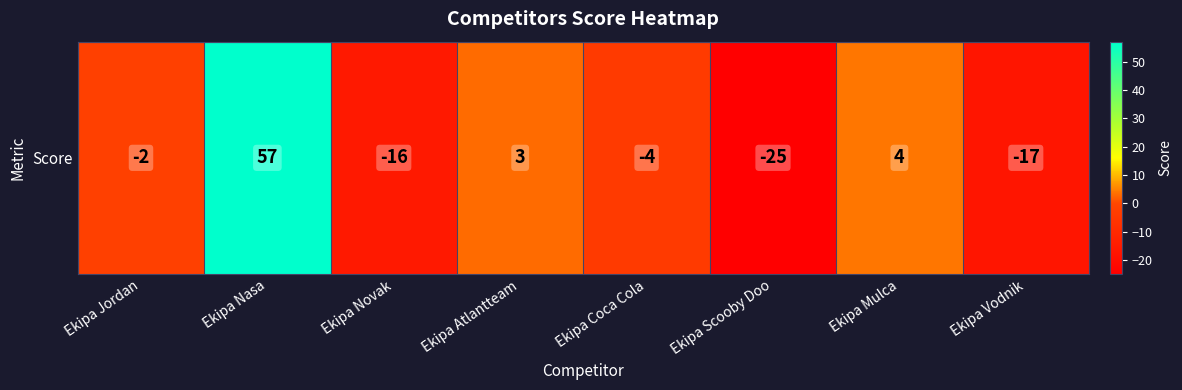

Reading right to left, transcribe all the data shown in this chart.

-17	4	-25	-4	3	-16	57	-2